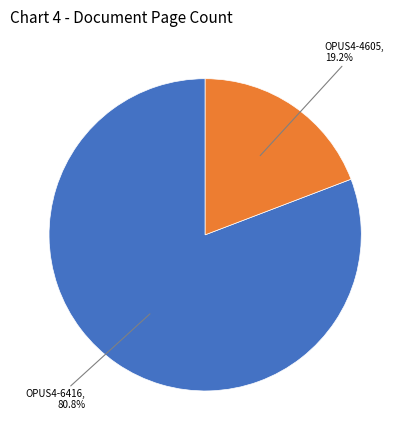

Does any single category account for the majority?

Yes